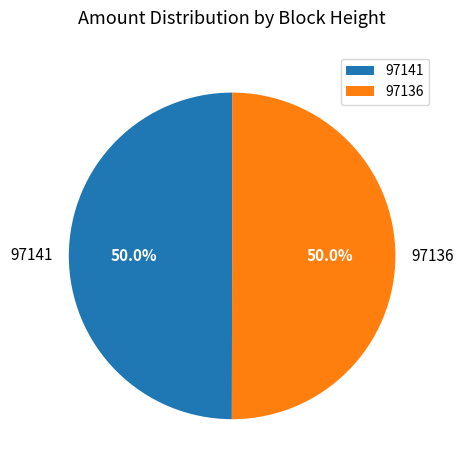

Approximately how many times larger is the value at 97141 compared to 97136?

1.0